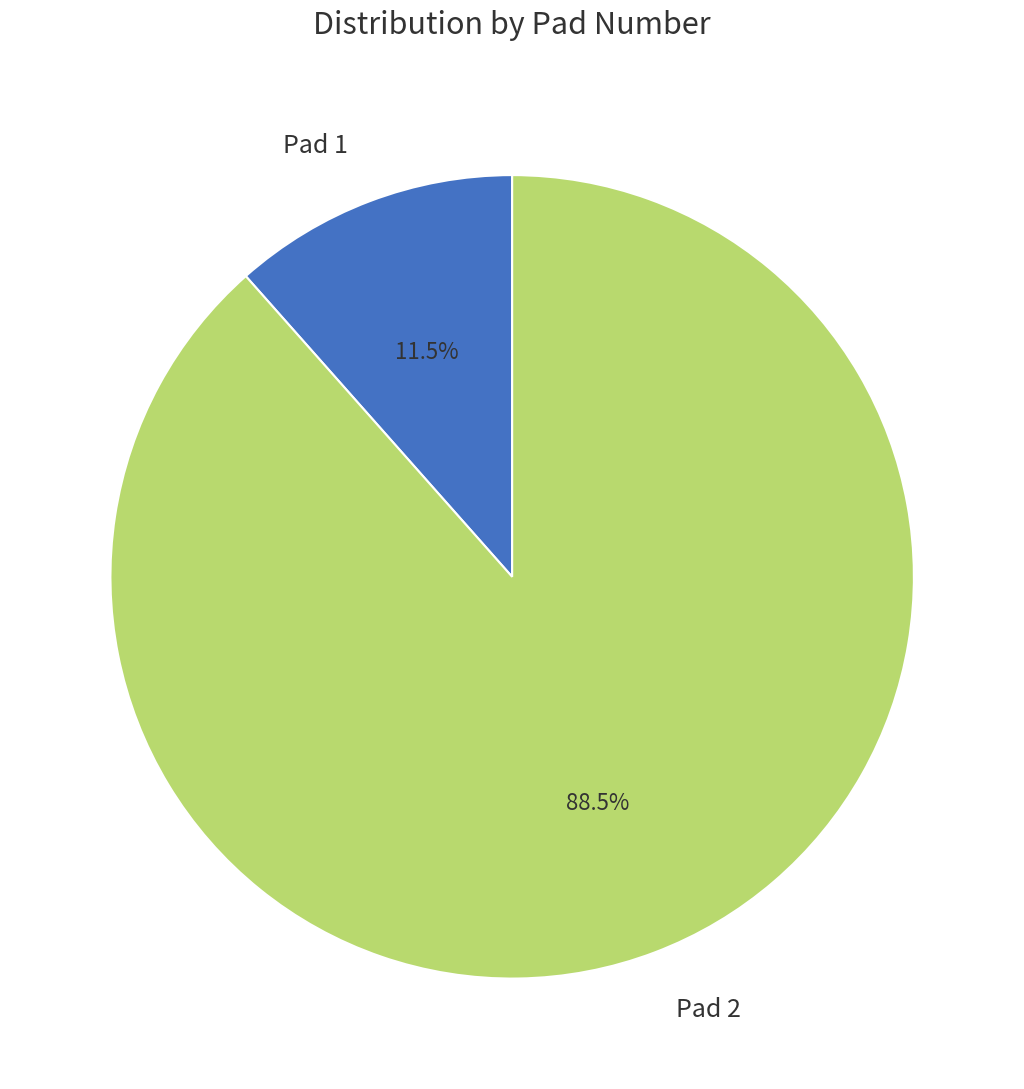

Does Pad 1 represent more than half of the total?

No